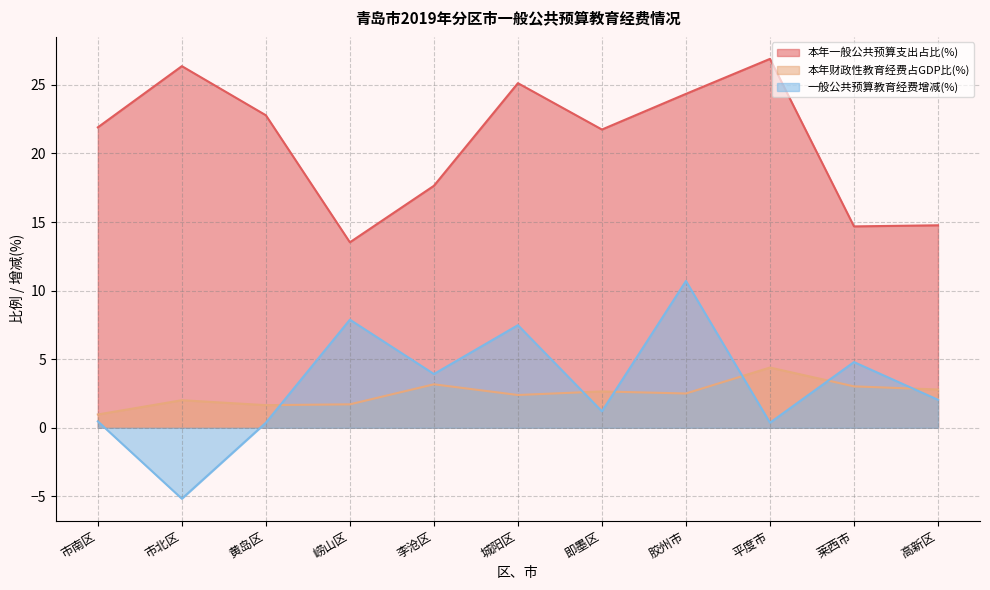

What is the average value of the 本年一般公共预算支出占比(%) series?

20.9